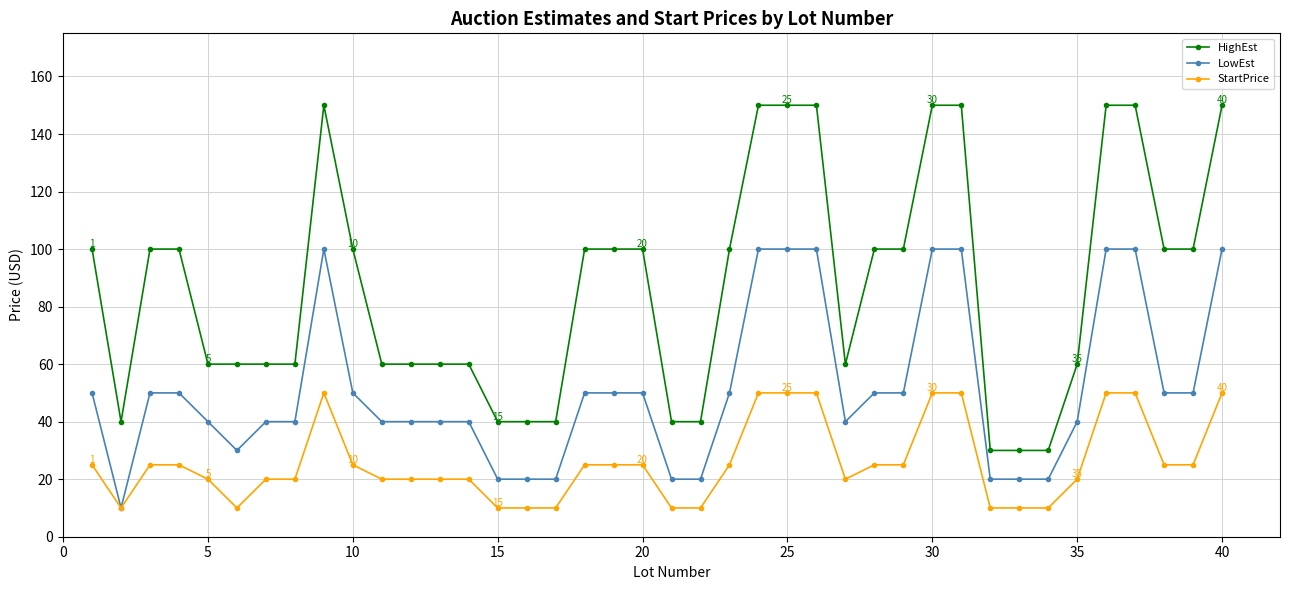

What is the highest value of the StartPrice series?

50